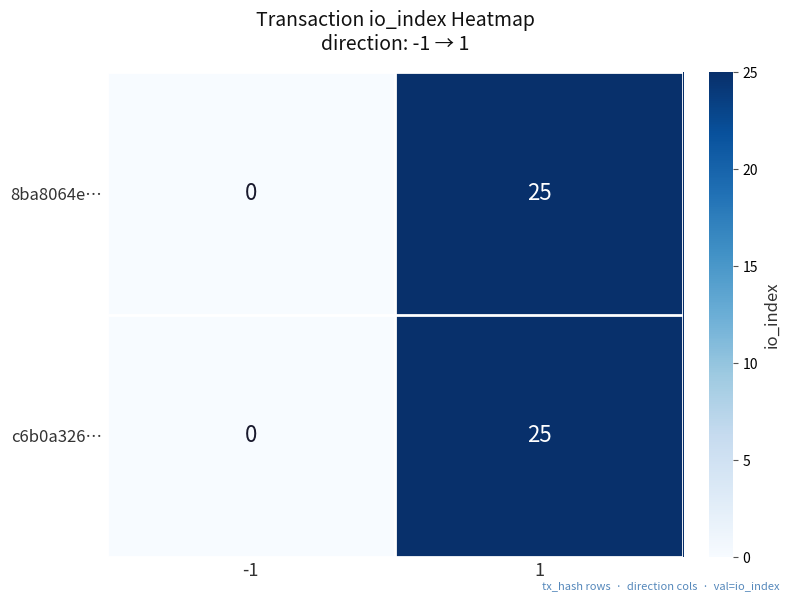

At which category is the sum across all series the highest?

1